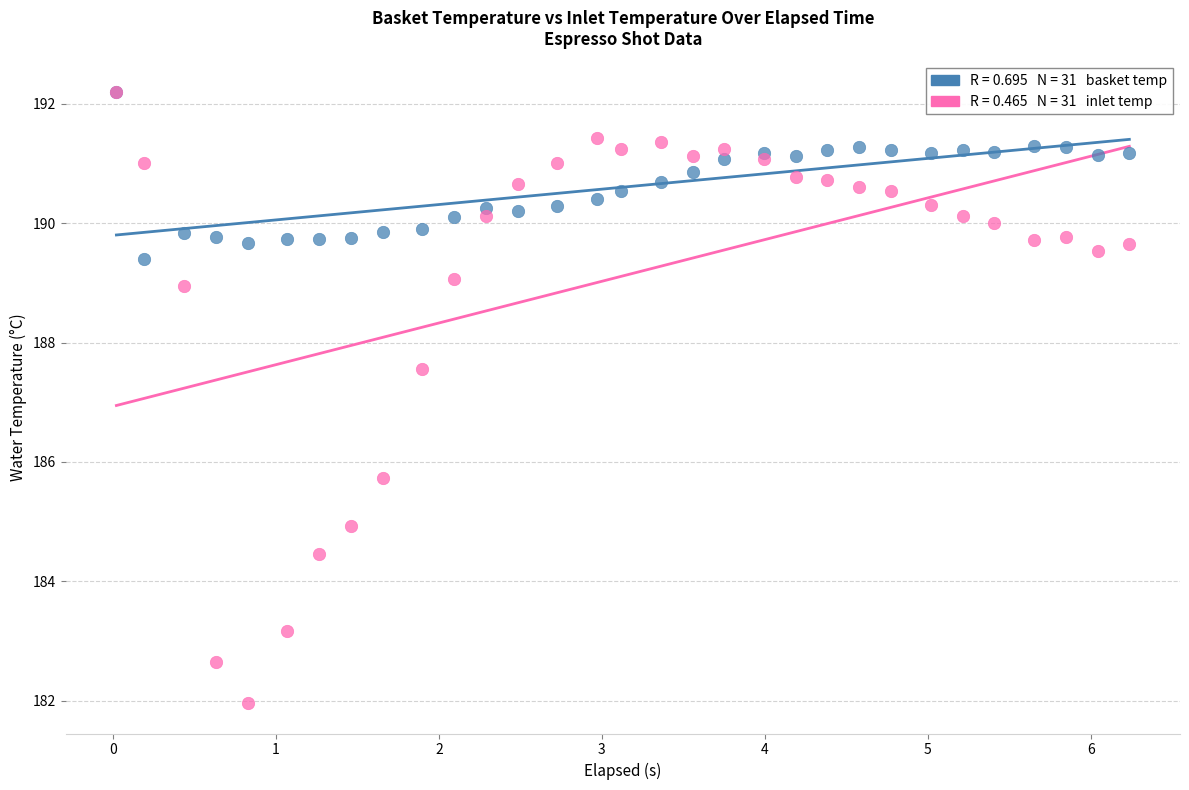

Across all series, what Y value is closest to 187?

187.6